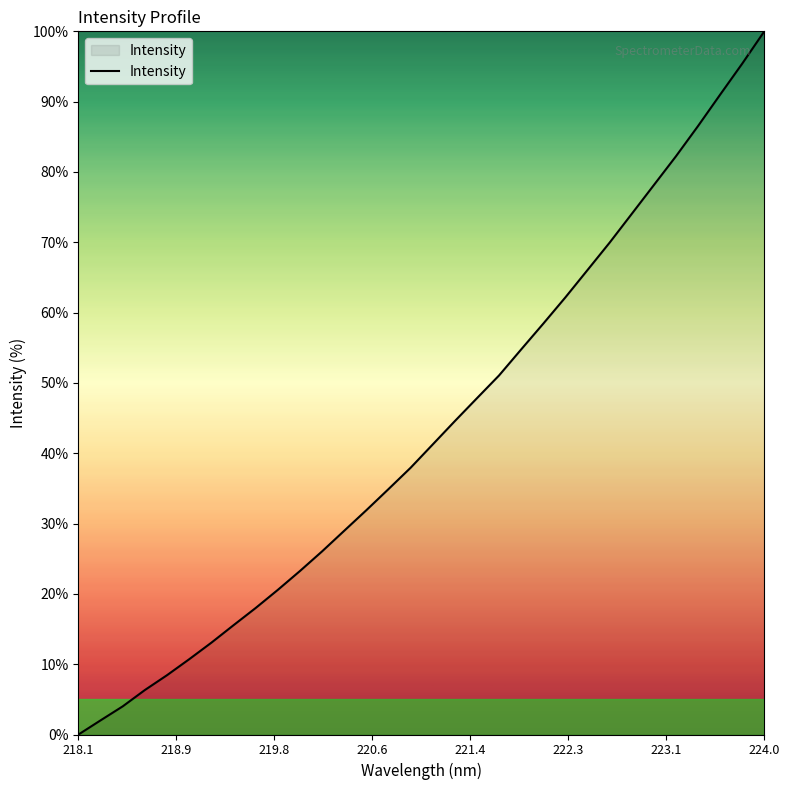

What is the difference between the maximum and minimum values?

100.0